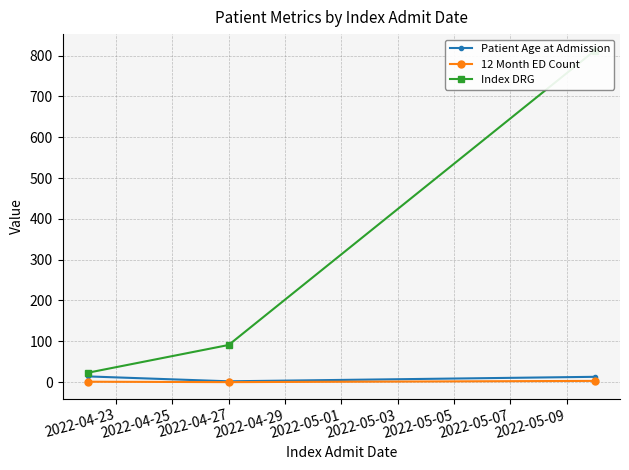

Reading left to right, extract all data points from this chart.

Patient Age at Admission: 14	2	13
12 Month ED Count: 1	0	3
Index DRG: 23	91	812